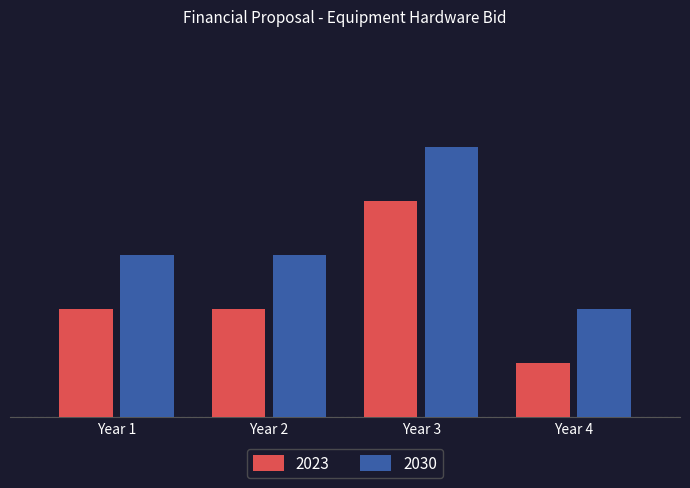

What are all the series names shown in the legend?

2023, 2030